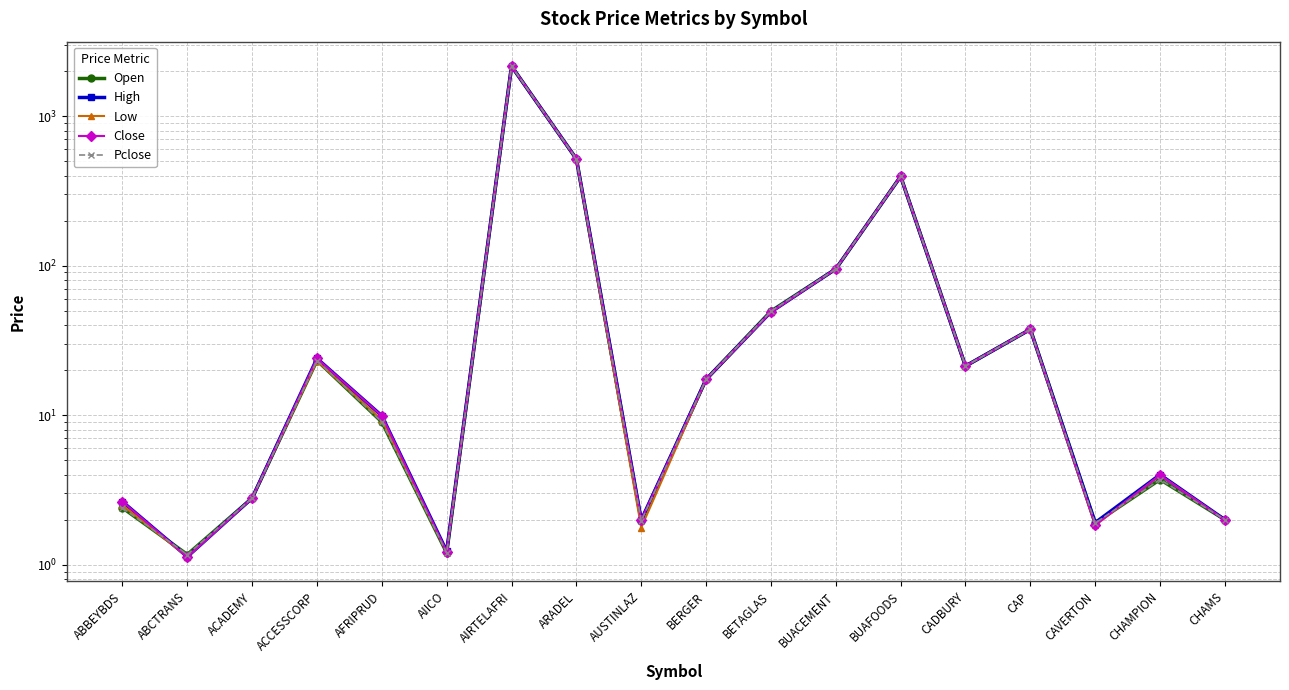

At how many categories does at least one series exceed 1810?

1